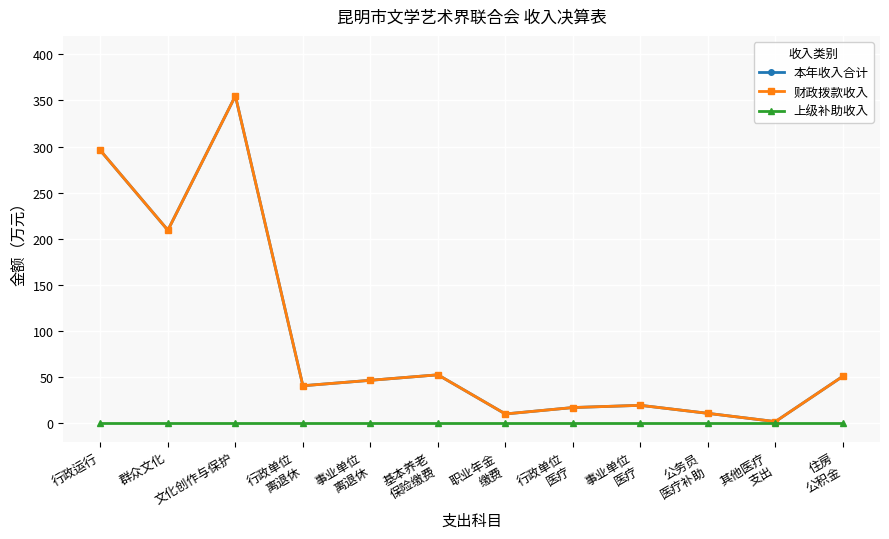

Rank the series at 行政单位
医疗 from highest to lowest value.

本年收入合计, 财政拨款收入, 上级补助收入